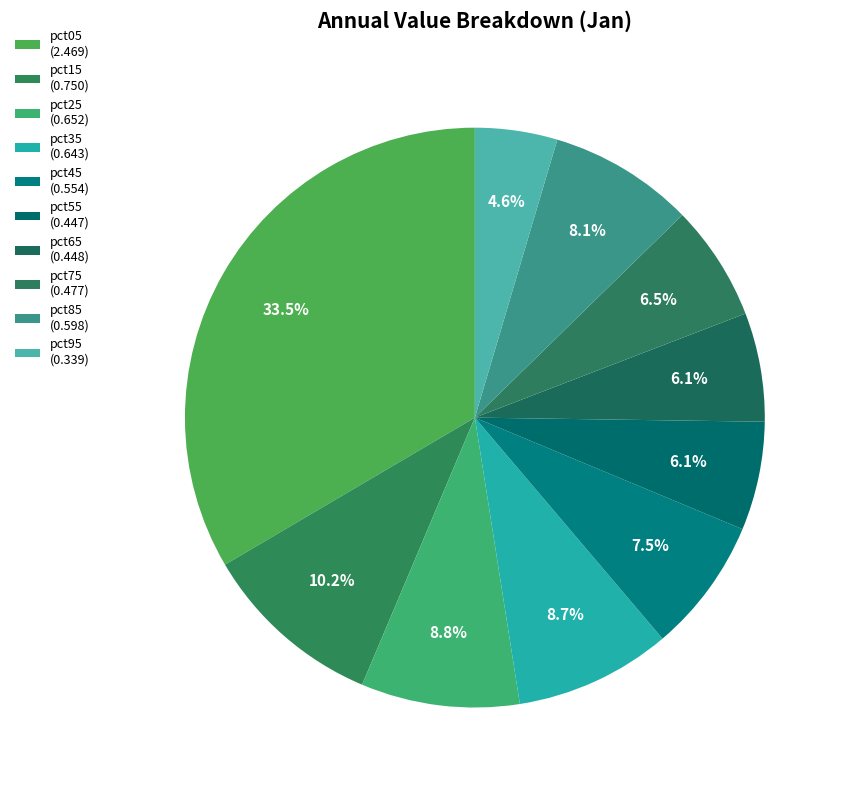

Rank the categories by value from highest to lowest.

pct05, pct15, pct25, pct35, pct85, pct45, pct75, pct65, pct55, pct95